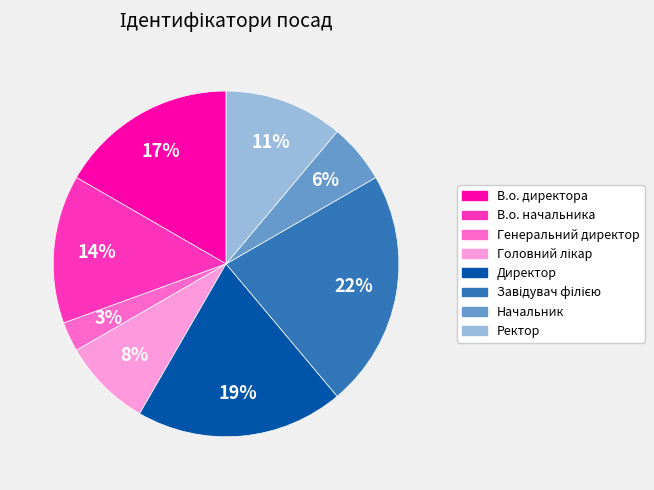

To the nearest percent, what portion does Директор represent?

19%